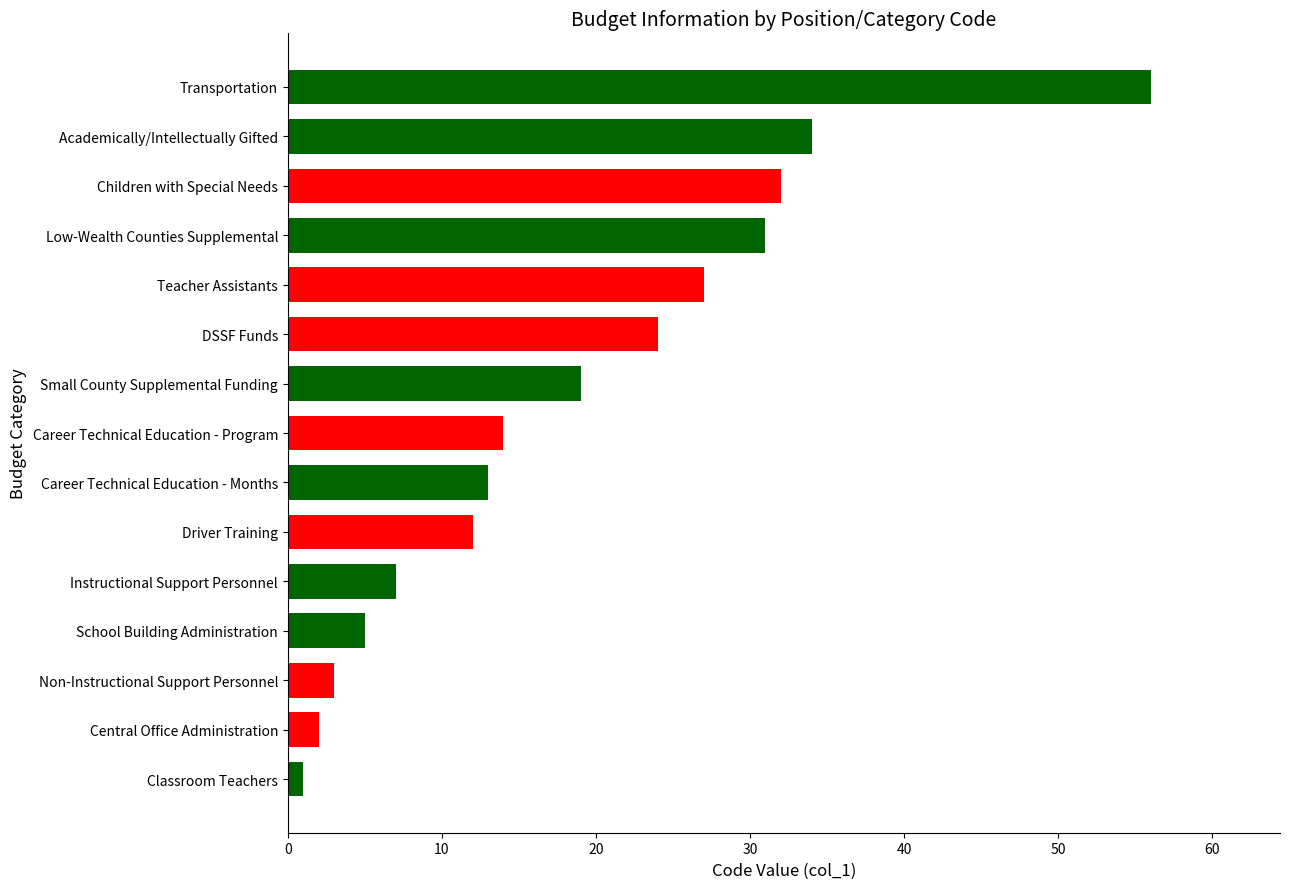

What is the difference between the second highest and second lowest values?

32